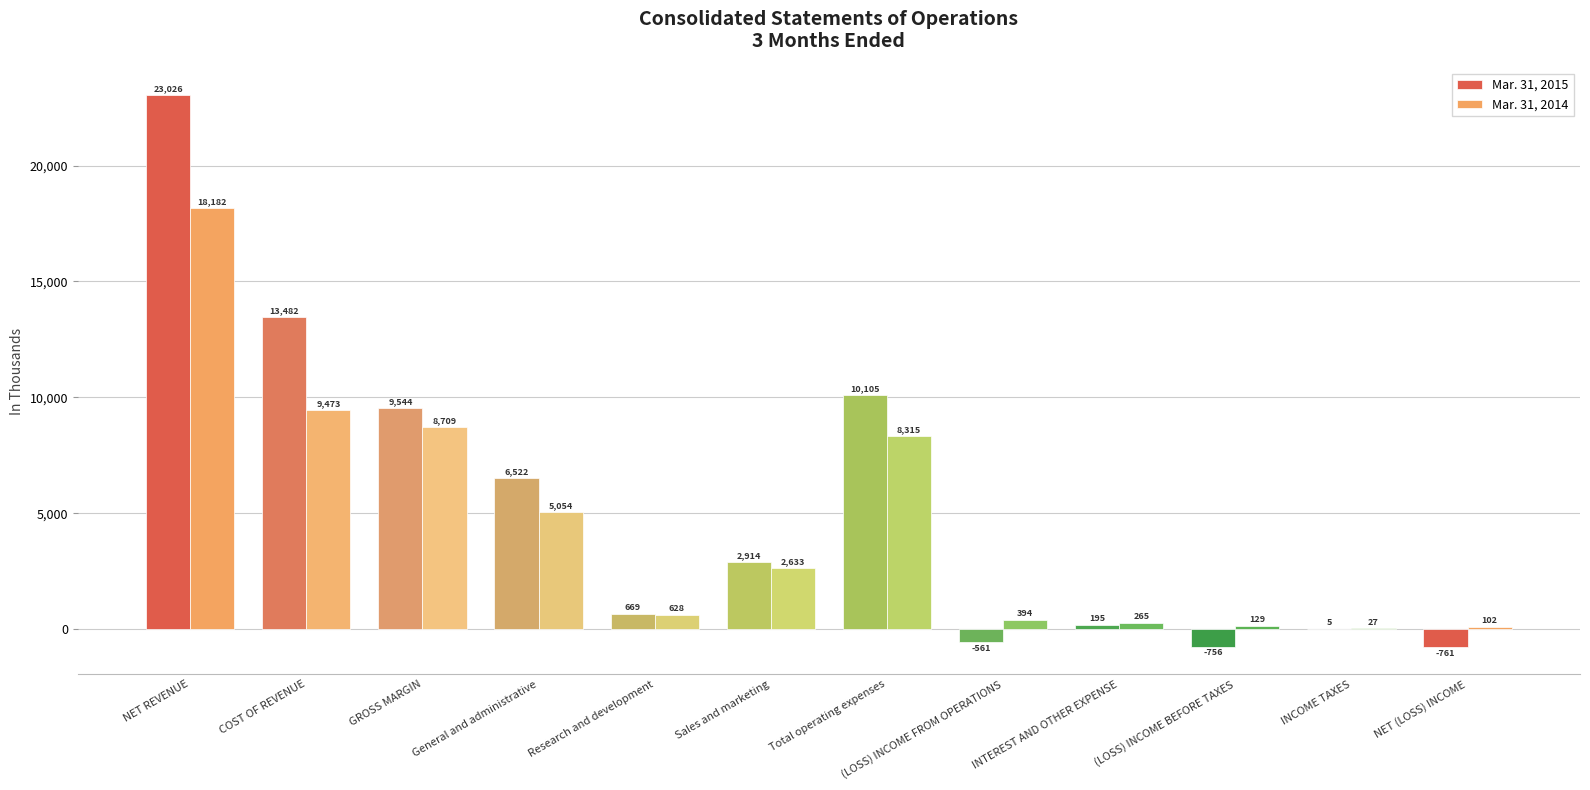

Where is Mar. 31, 2015 nearest to the value 11132?

Total operating expenses